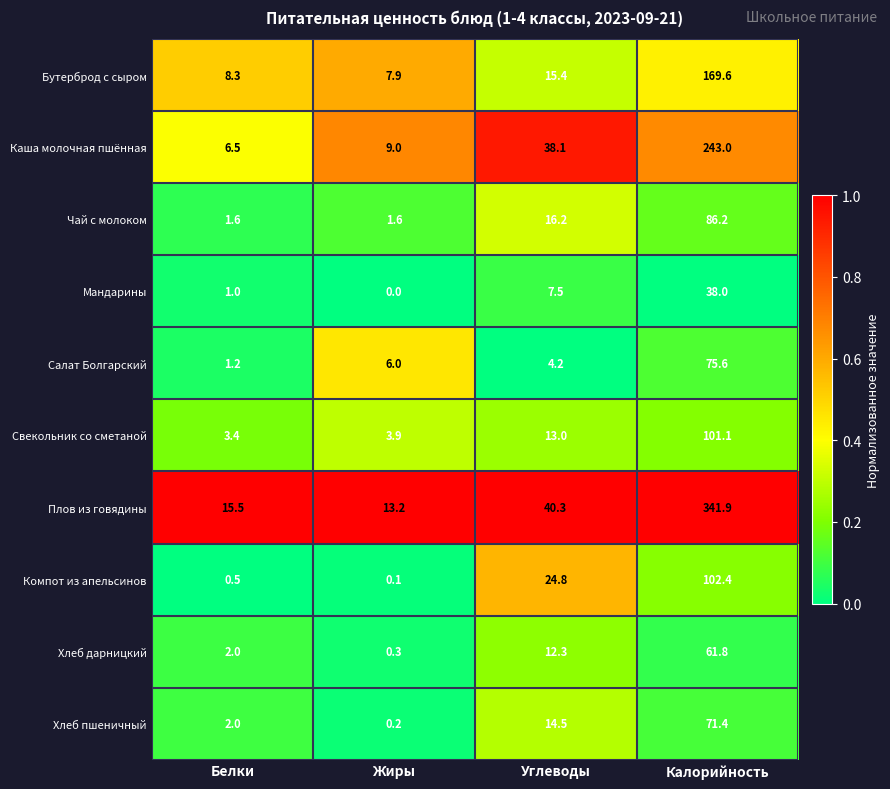

At which category is the sum across all series the highest?

Калорийность